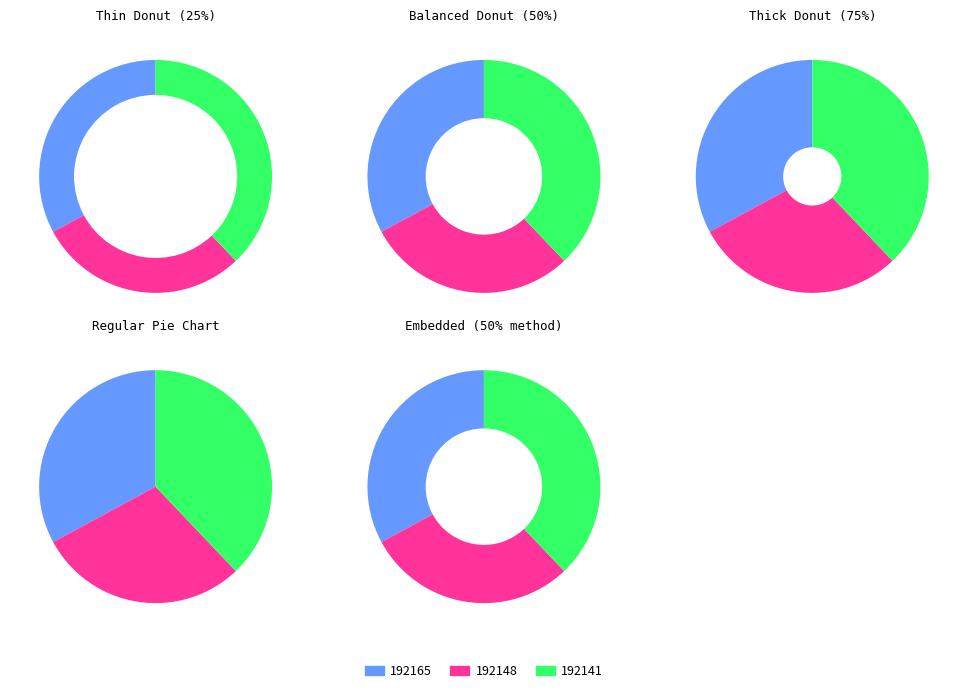

Rank the categories by value from highest to lowest.

192141, 192165, 192148